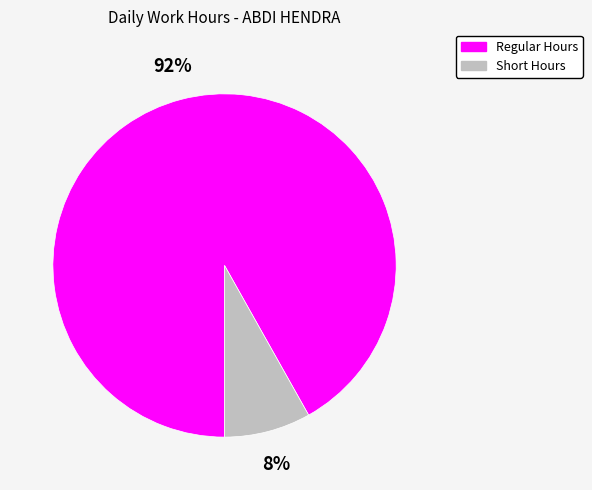

How many slices are in this pie chart?

2